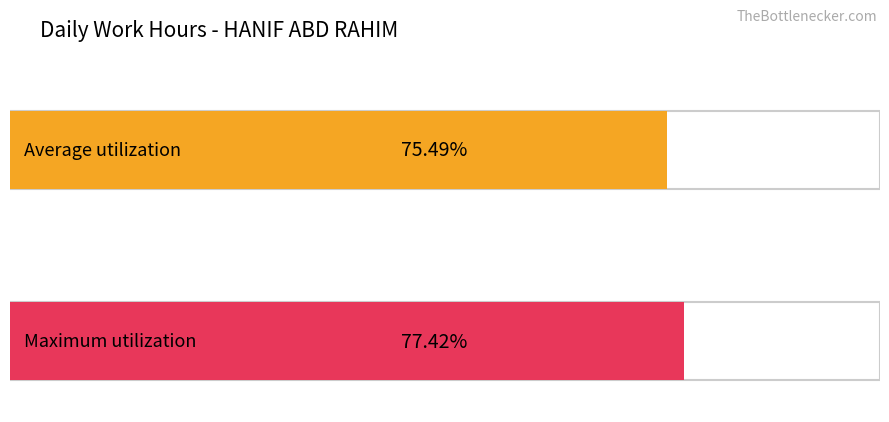

True or false: the data shows 4.1 at 7-Fri.

False